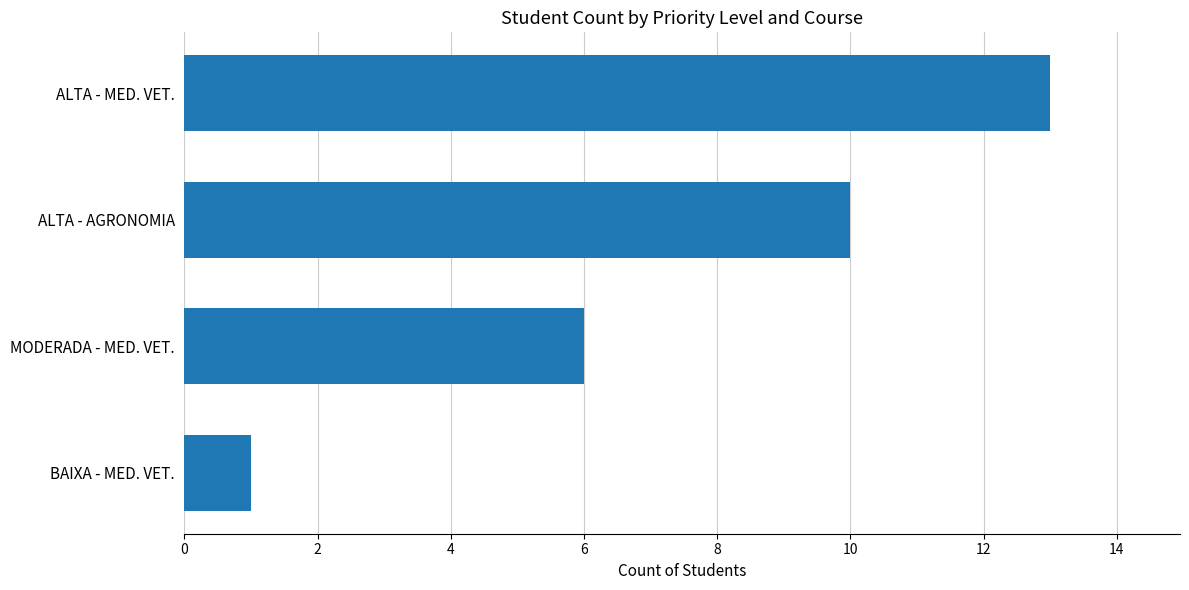

The chart shows a value of 9 at MODERADA - MED. VET.. True or false?

False